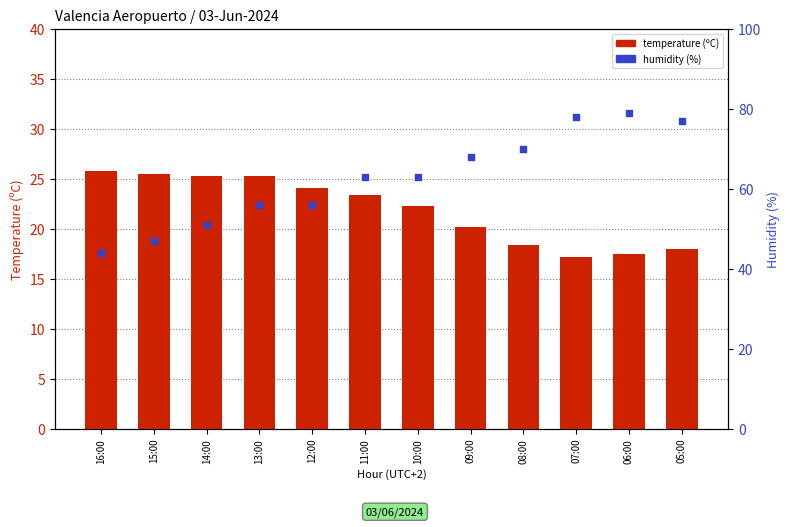

At how many categories does at least one series exceed 65?

5